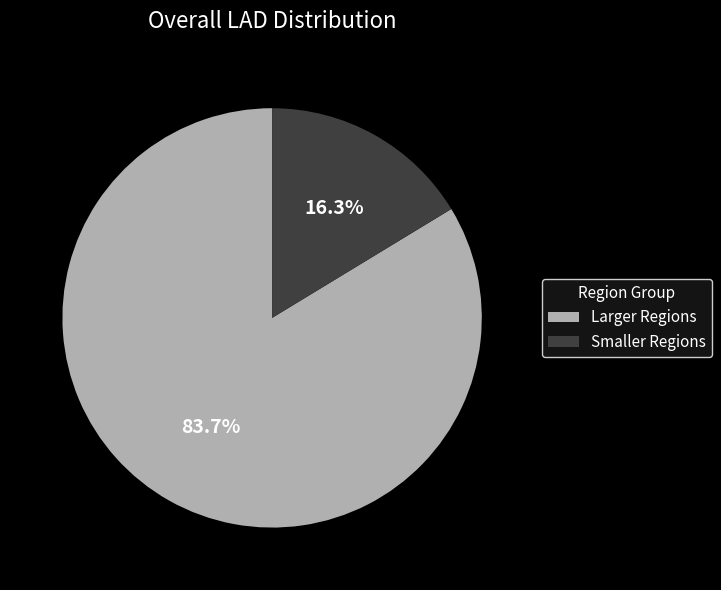

Approximately how many times larger is the value at Larger Regions compared to Smaller Regions?

5.1